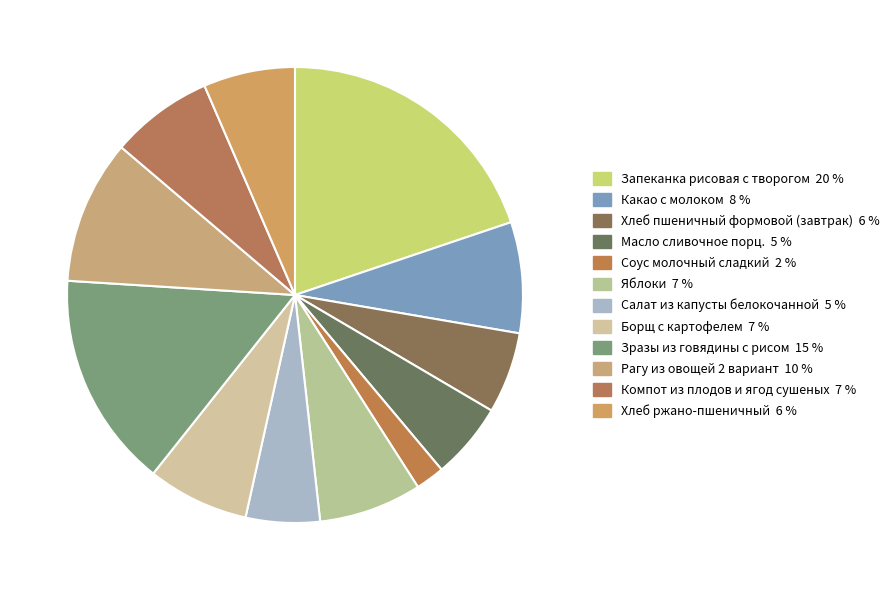

Rank the categories by value from lowest to highest.

Соус молочный сладкий, Салат из капусты белокочанной, Масло сливочное порц., Хлеб пшеничный формовой (завтрак), Хлеб ржано-пшеничный, Борщ с картофелем, Компот из плодов и ягод сушеных, Яблоки, Какао с молоком, Рагу из овощей 2 вариант, Зразы из говядины с рисом, Запеканка рисовая с творогом